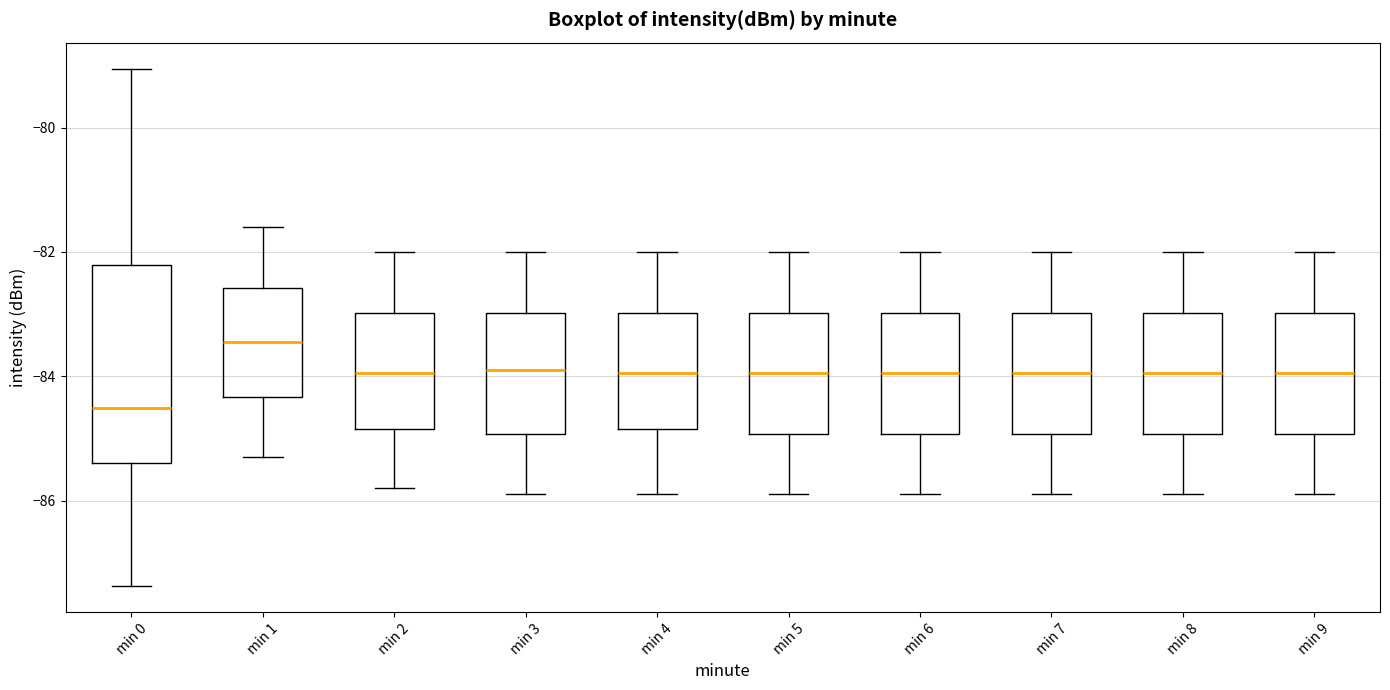

Reading left to right, transcribe this box plot: for each box, give where its median line is, the range the box spans, and where its two whiskers end, as read against the y-axis. The values are not printed on the chart, so give them approximately, as read against the axis.

min 0: median -84.6, box -85.4 to -82.2, whiskers -87.4 to -79.0
min 1: median -83.4, box -84.4 to -82.6, whiskers -85.2 to -81.6
min 2: median -84.0, box -84.8 to -83.0, whiskers -85.8 to -82.0
min 3: median -83.8, box -85.0 to -83.0, whiskers -85.8 to -82.0
min 4: median -84.0, box -84.8 to -83.0, whiskers -85.8 to -82.0
min 5: median -84.0, box -85.0 to -83.0, whiskers -85.8 to -82.0
min 6: median -84.0, box -85.0 to -83.0, whiskers -85.8 to -82.0
min 7: median -84.0, box -85.0 to -83.0, whiskers -85.8 to -82.0
min 8: median -84.0, box -85.0 to -83.0, whiskers -85.8 to -82.0
min 9: median -84.0, box -85.0 to -83.0, whiskers -85.8 to -82.0